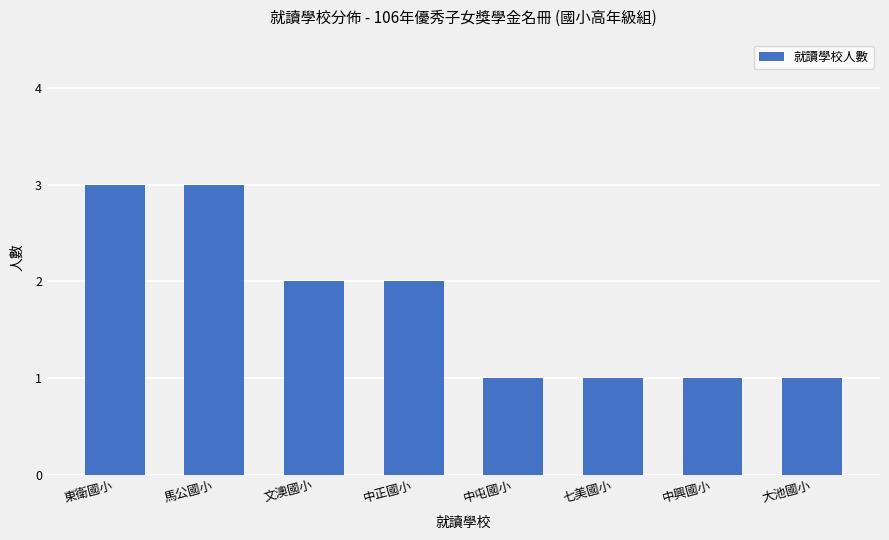

What is the value of the 4th bar from the left?

2